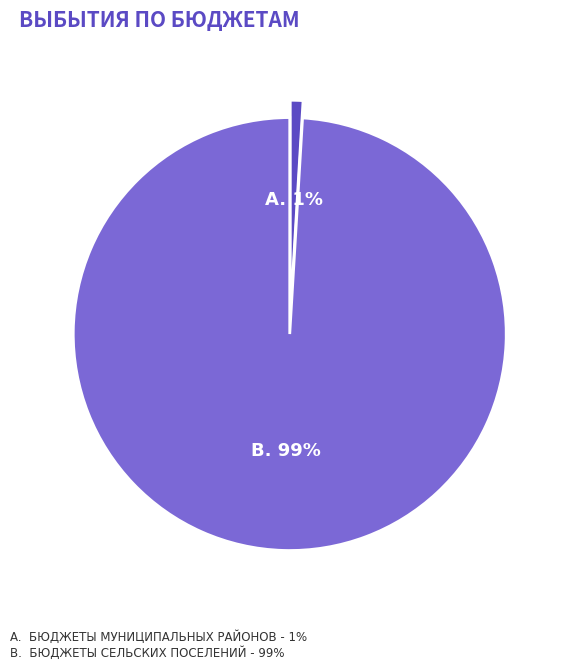

To the nearest percent, what is the average slice percentage?

50%